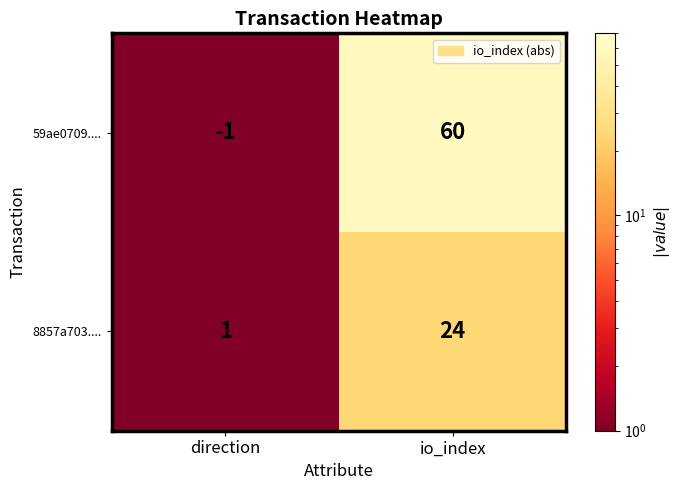

What is the sum of the 8857a703.... values at direction and io_index?

25